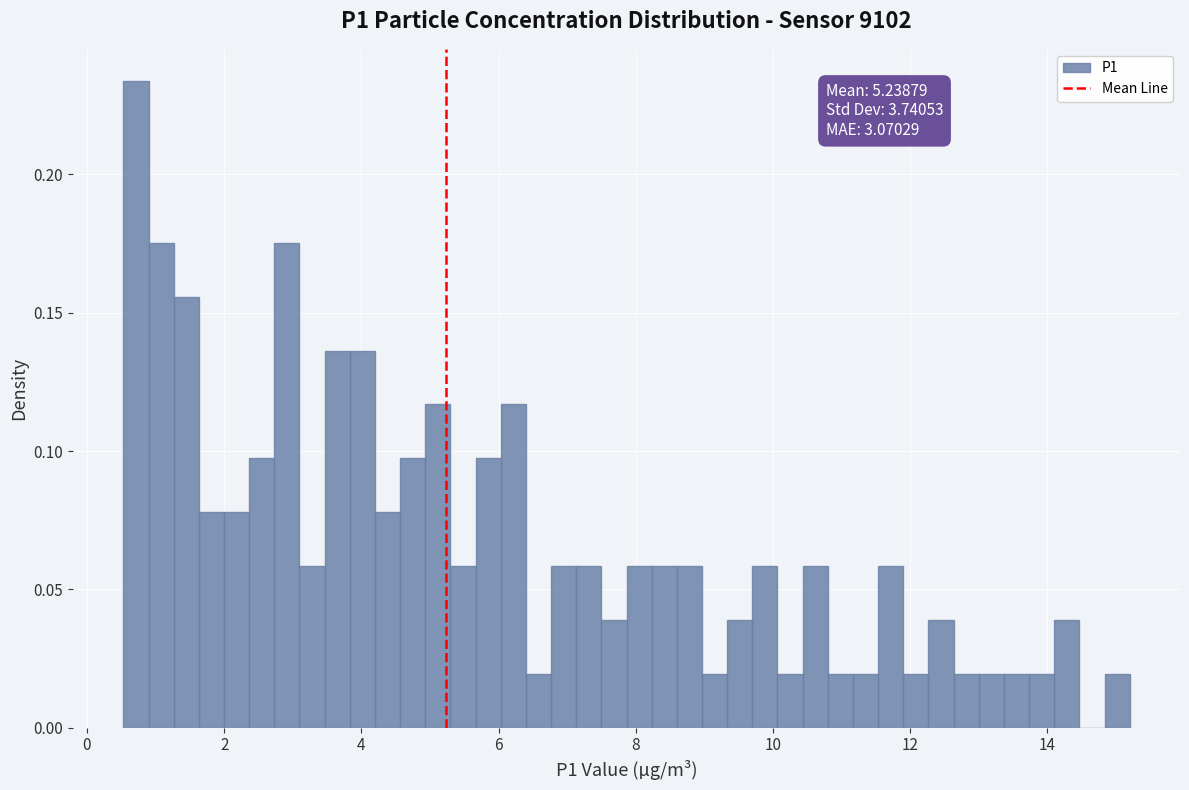

Read against the x-axis, roughly where is the centre of the tallest bar?

0.8